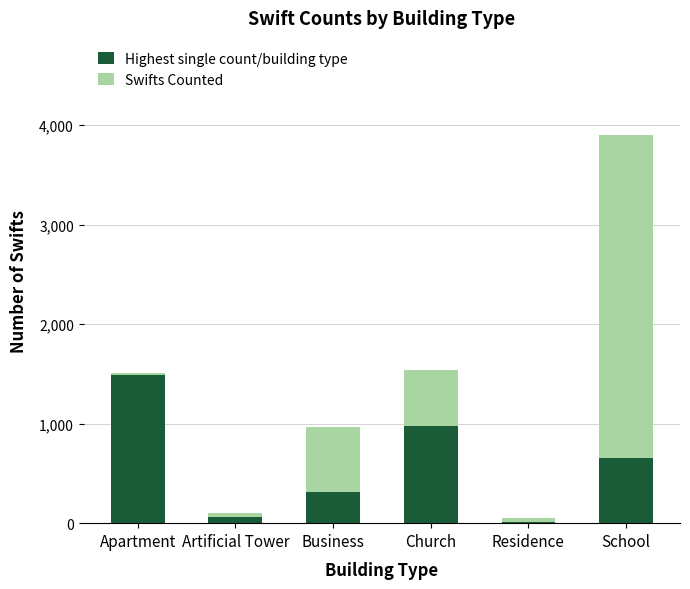

Is it true that Highest single count/building type equals 309 at Business?

True